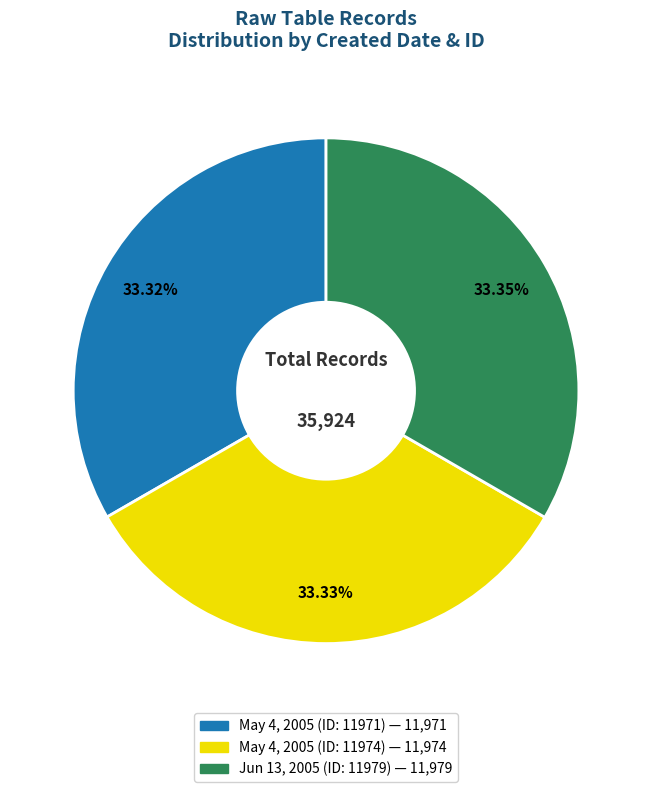

How many slices are in this pie chart?

3